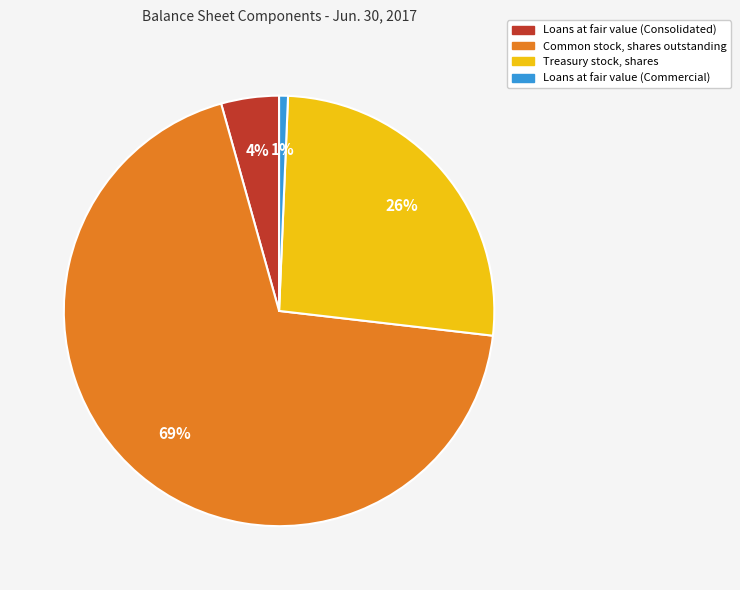

Is there any slice that represents more than half of the pie?

Yes